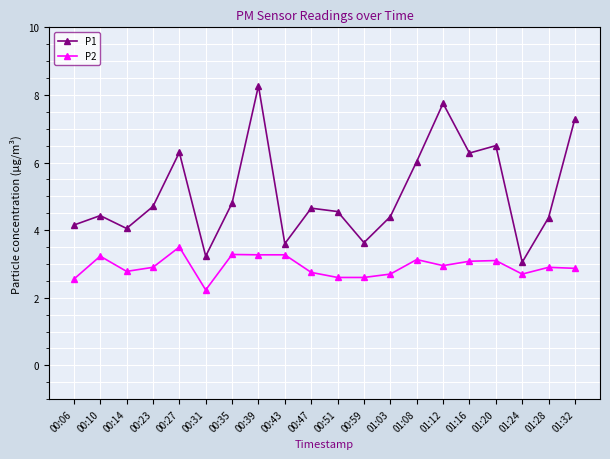

Which series changed the most between 00:31 and 00:35?

P1